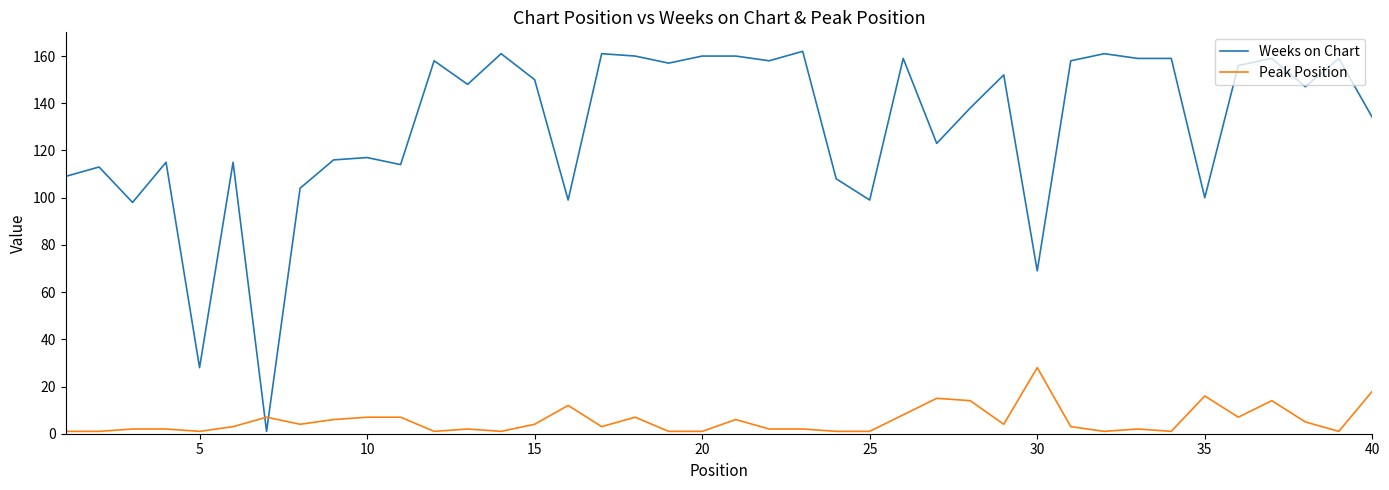

Which series has the largest total across all categories?

Weeks on Chart